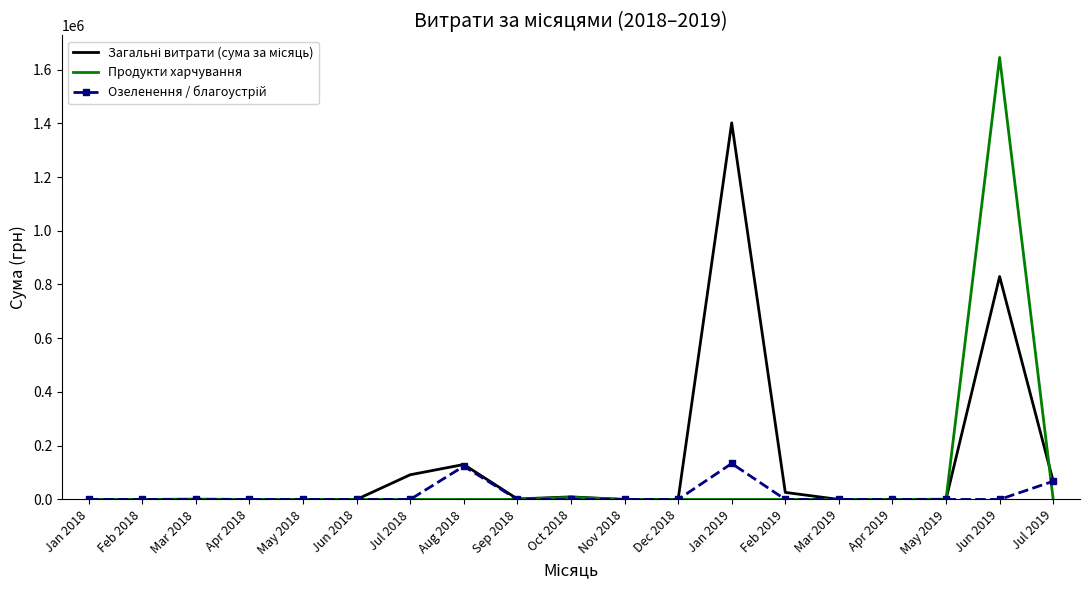

What is the maximum value shown in the chart?

1645027.8